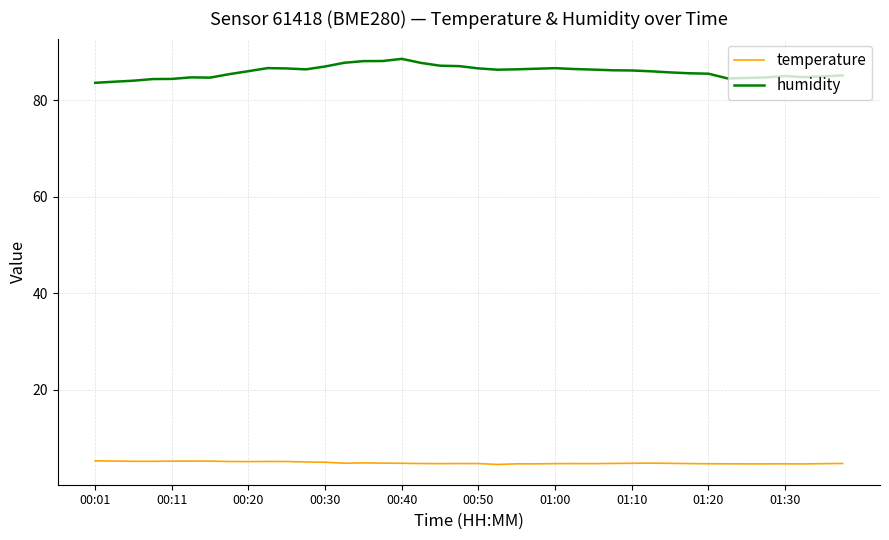

True or false: humidity and temperature intersect in this chart.

False